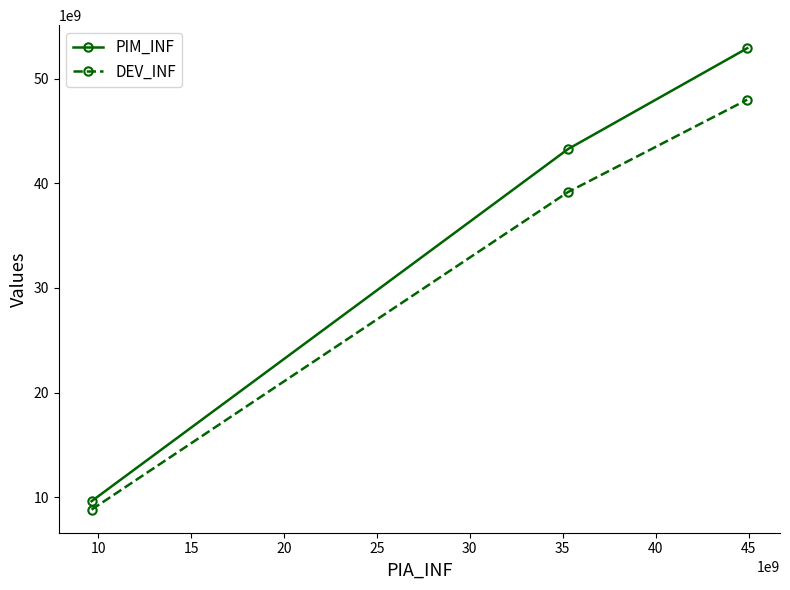

Rank the series by their average value, from lowest to highest.

DEV_INF, PIM_INF